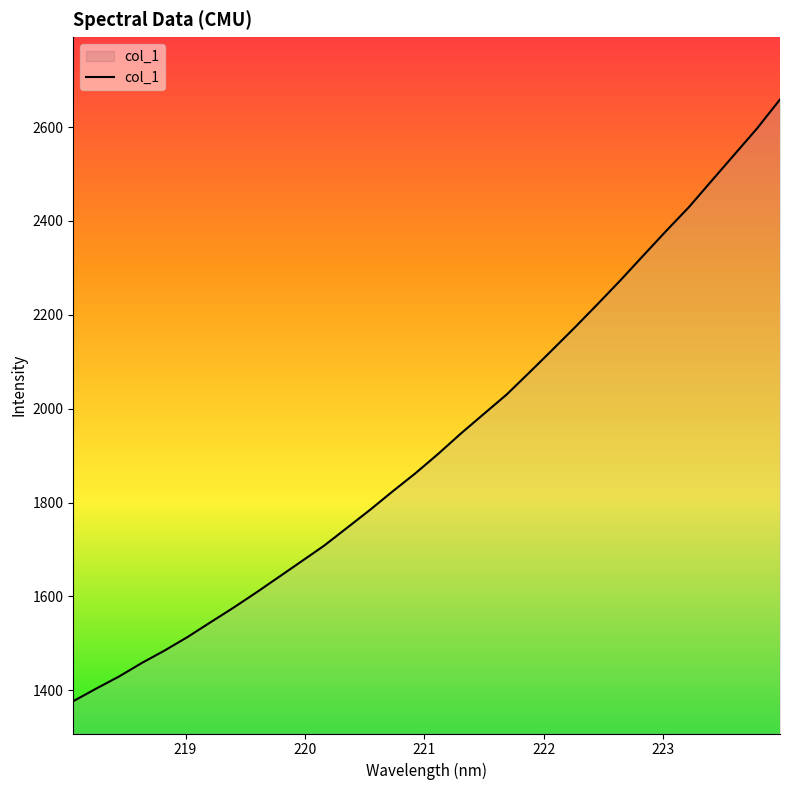

What is the sum of all values?

61797.7